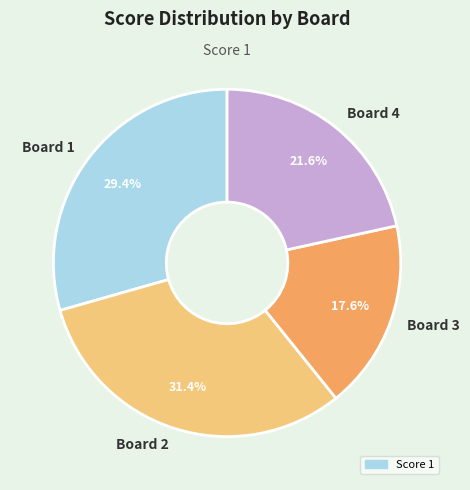

Is Board 2 the majority of the pie?

No